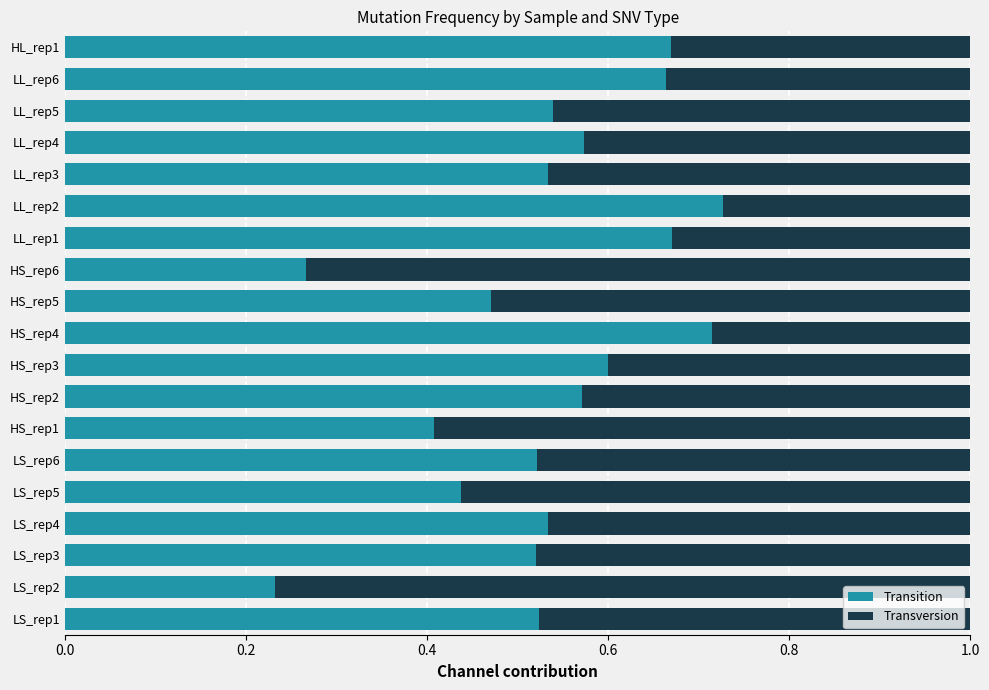

True or false: Transition has a value of 1.0 at LL_rep1.

False